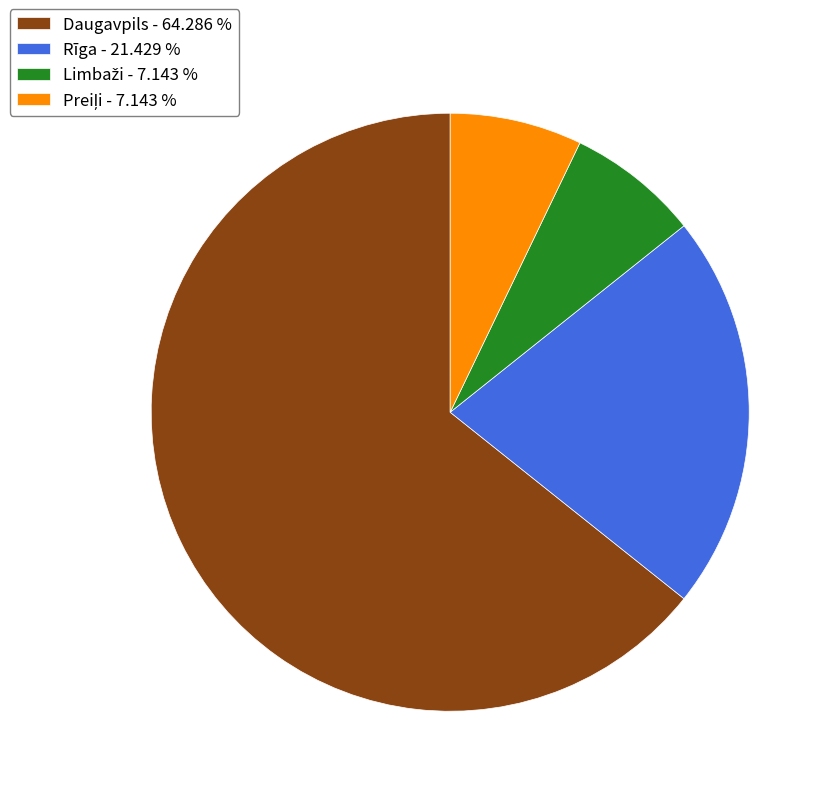

True or false: Rīga accounts for 36% of the total.

False